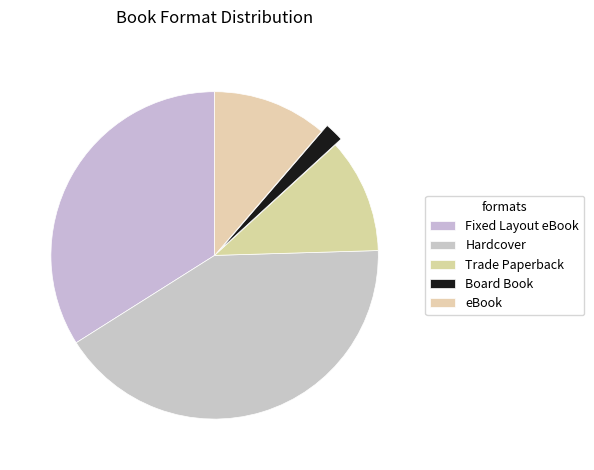

Does Hardcover represent more than half of the total?

No